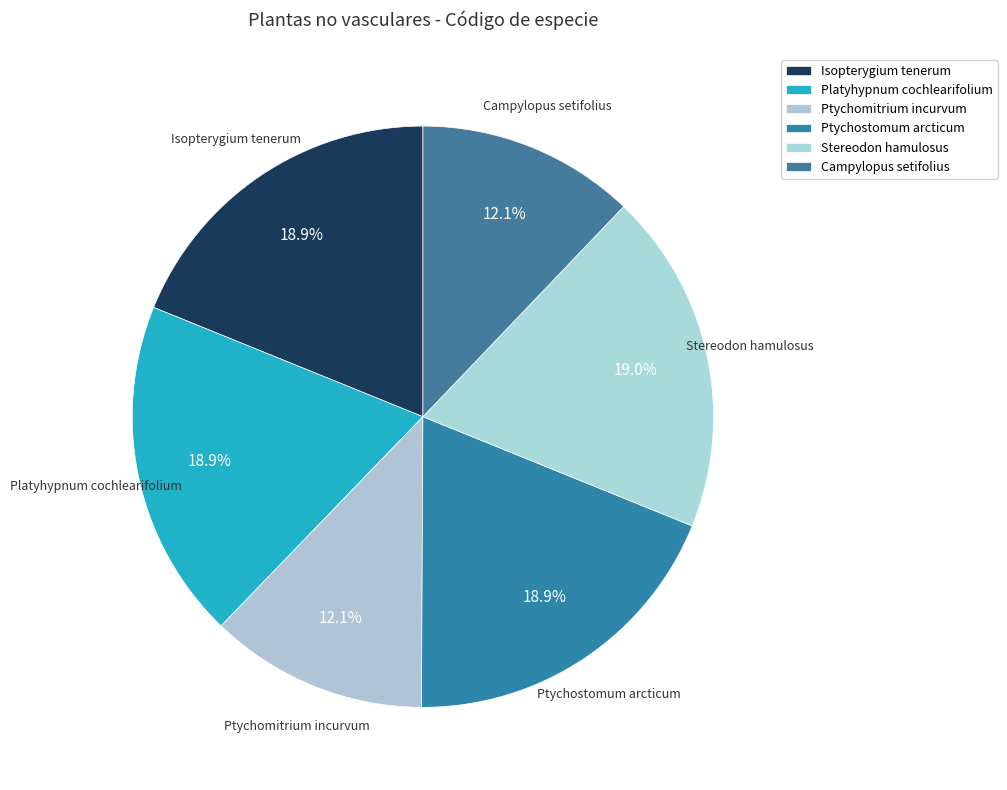

To the nearest percent, what is the difference between the largest and smallest slice percentages?

7%